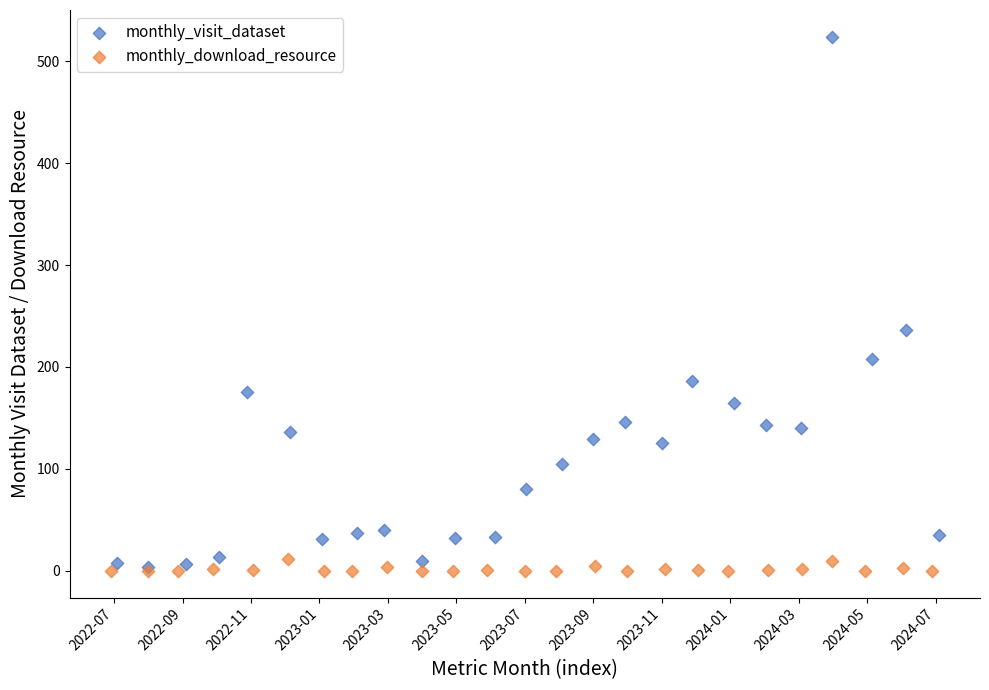

Which series has the largest Y range (max minus min)?

monthly_visit_dataset